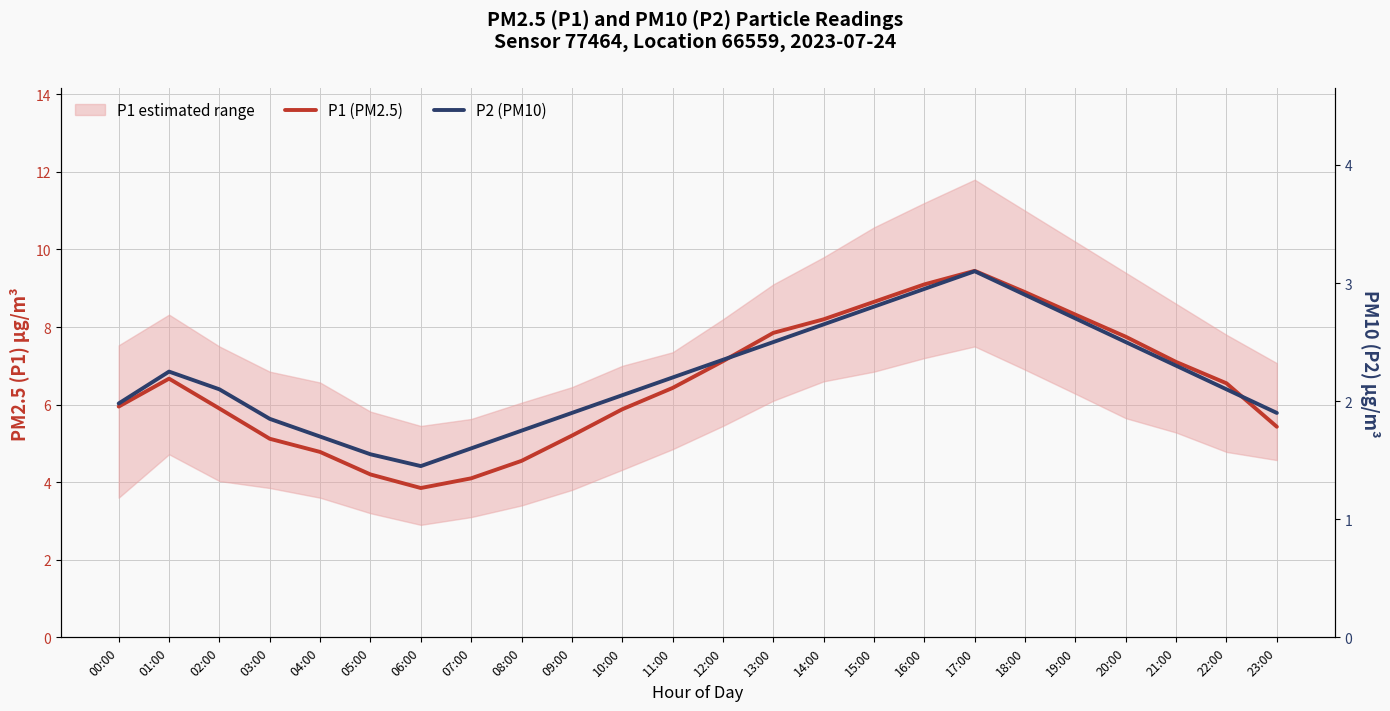

How many interior local peaks does the P1 (PM2.5) series have?

2